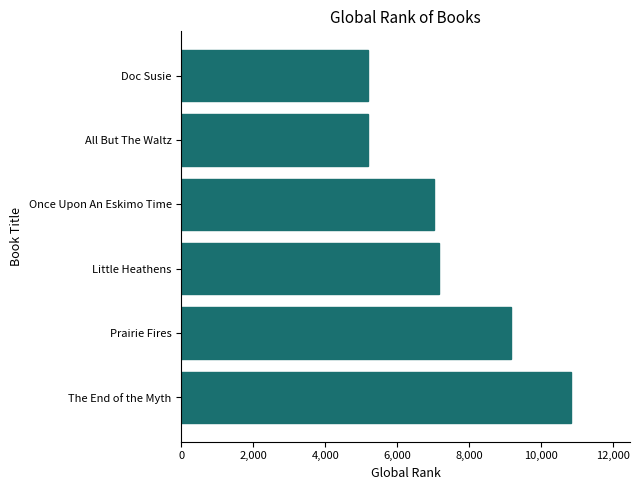

How many categories are shown in the chart?

6